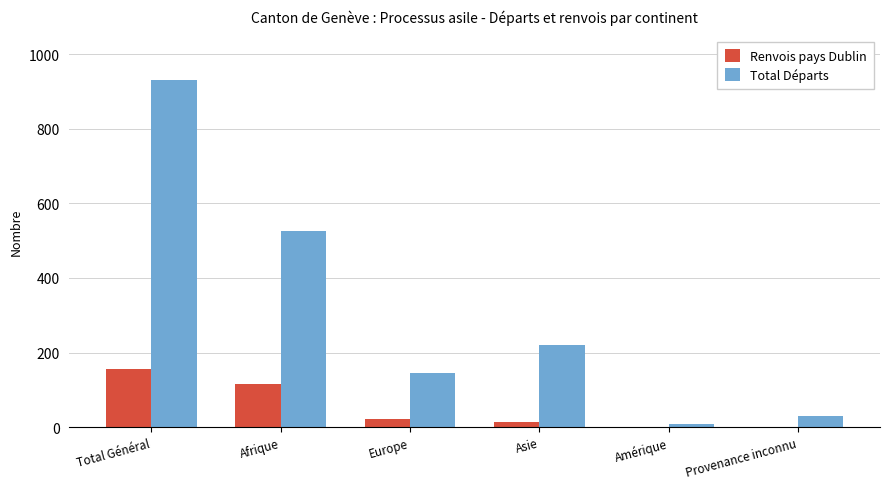

What value does the Renvois pays Dublin series have at Afrique, to the nearest 5?

115